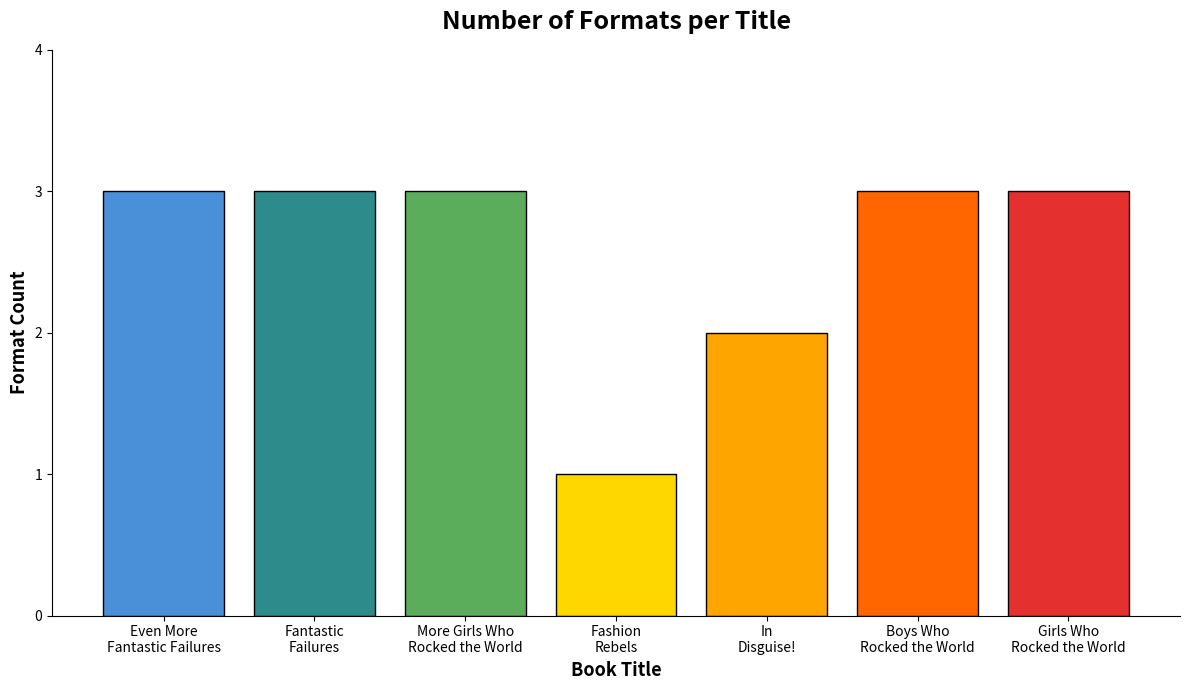

What is the sum of the values at Girls Who
Rocked the World and Fantastic
Failures?

6